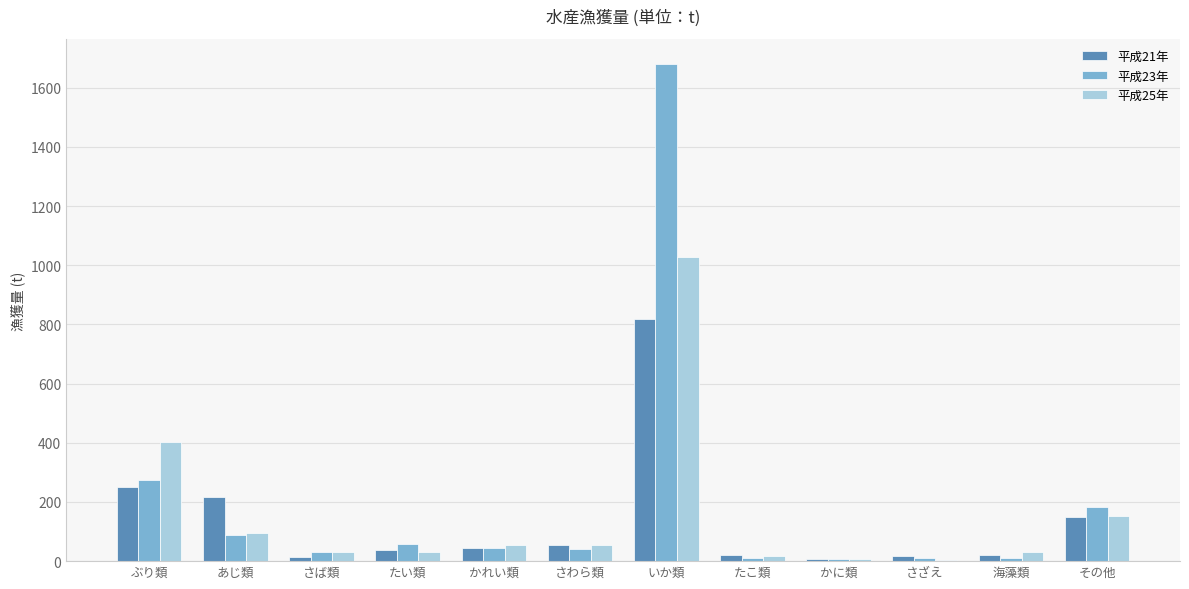

At which category is the sum across all series the highest?

いか類